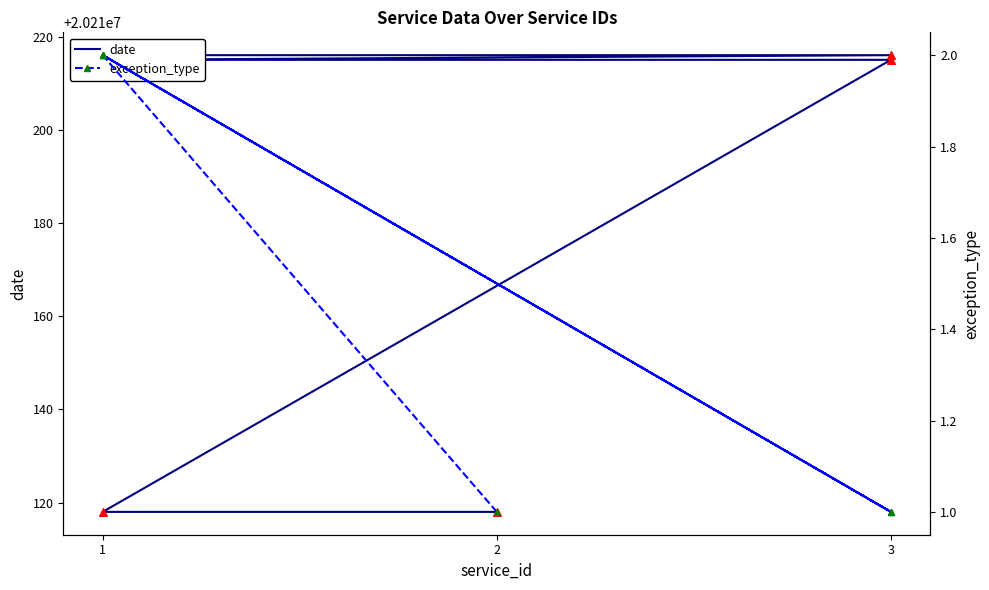

At how many categories does at least one series exceed 11073248?

6